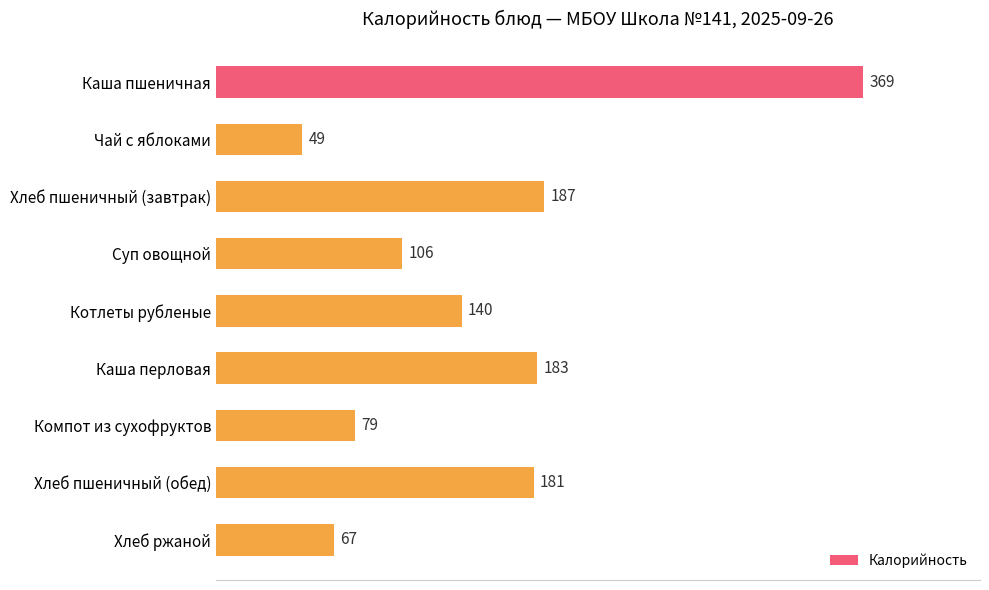

Reading top to bottom, what are all the values shown in this chart?

369	49	187	106	140	183	79	181	67